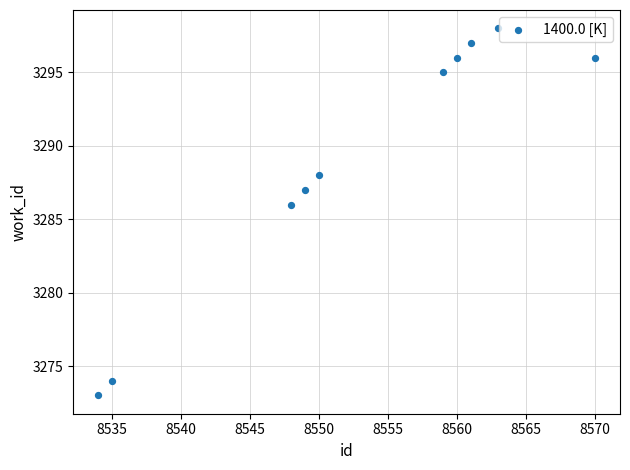

What Y value in the scatter plot is closest to 3285?

3286